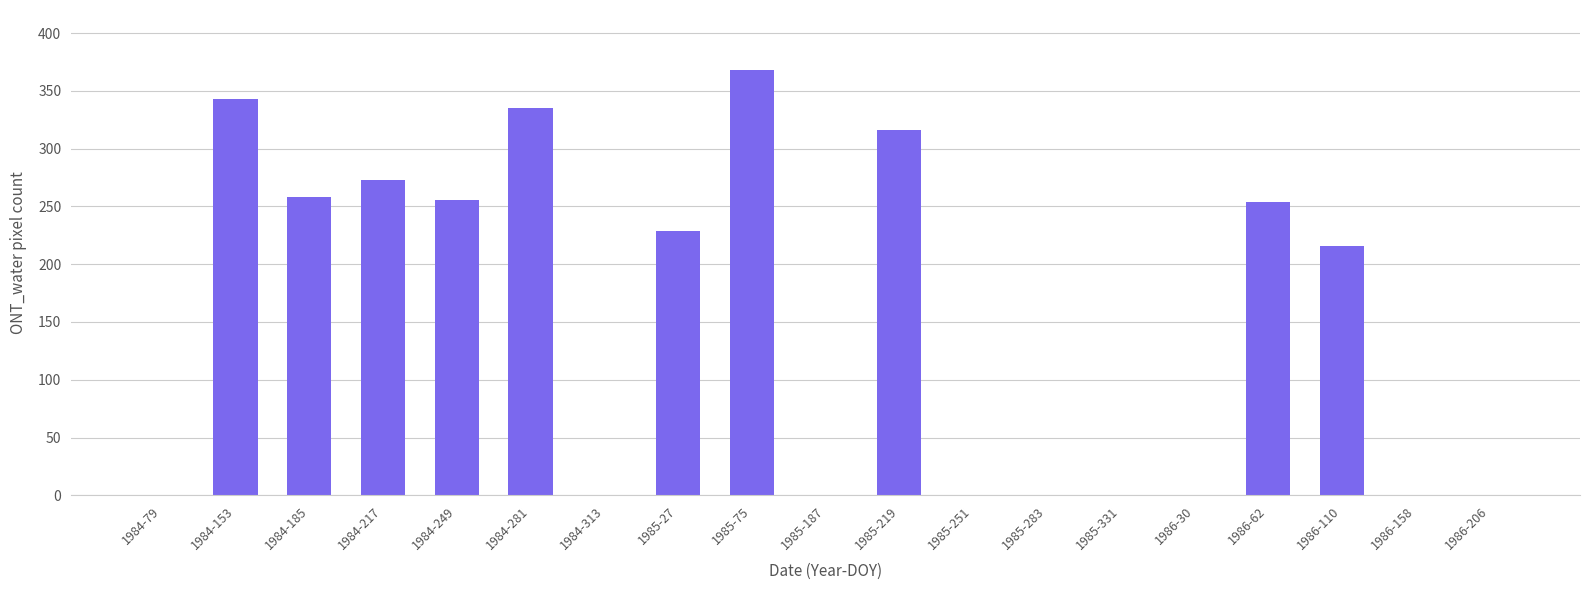

What is the maximum value shown in the chart?

368